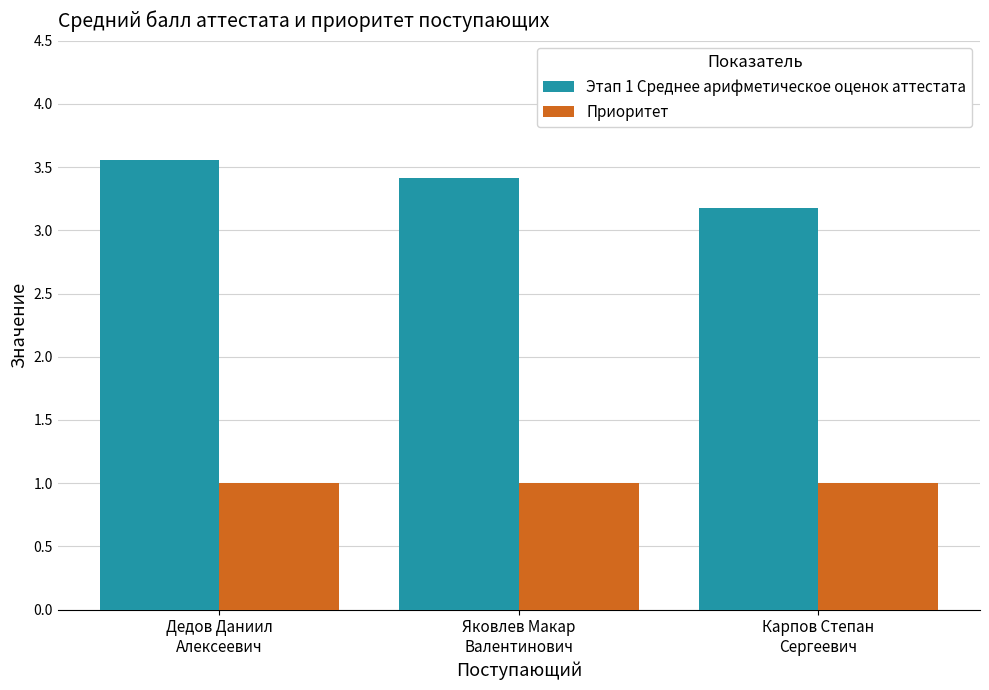

Which label corresponds to the largest value in the chart?

Дедов Даниил
Алексеевич